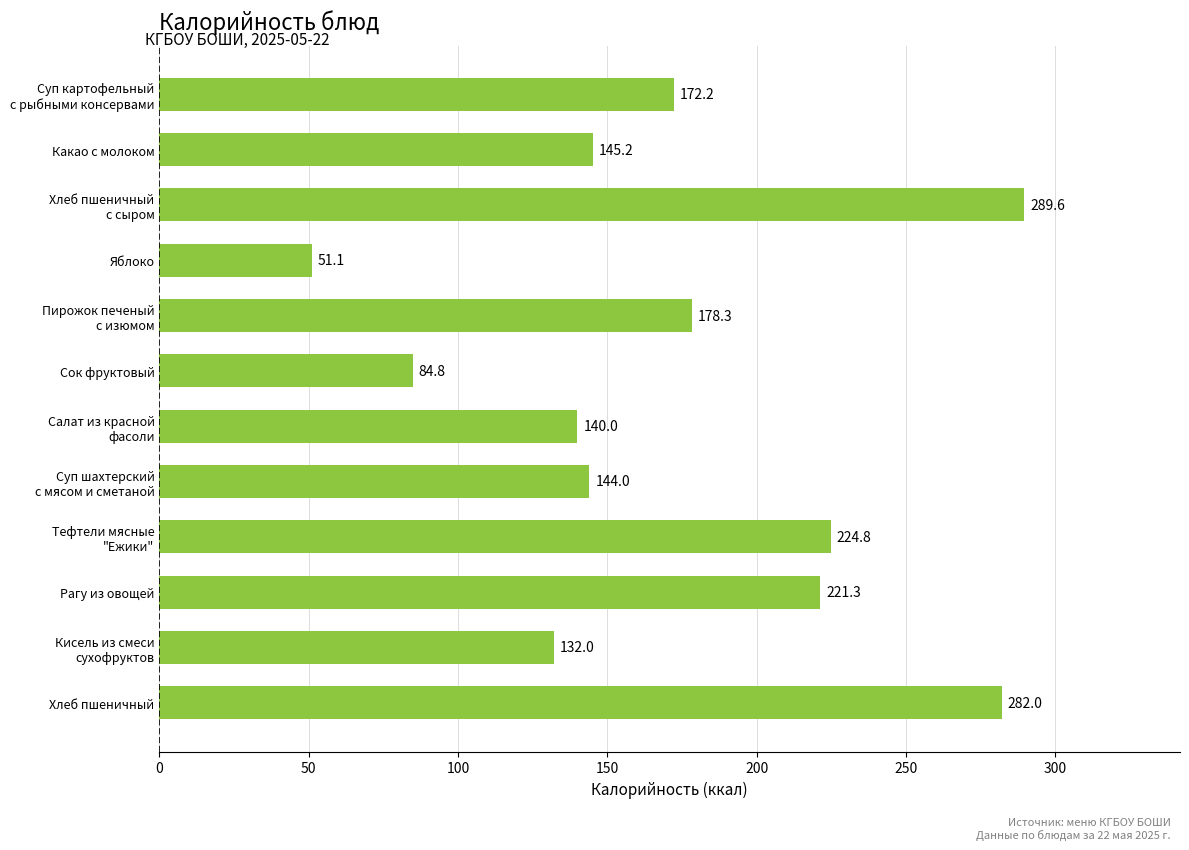

What is the difference between the maximum and minimum values?

238.5